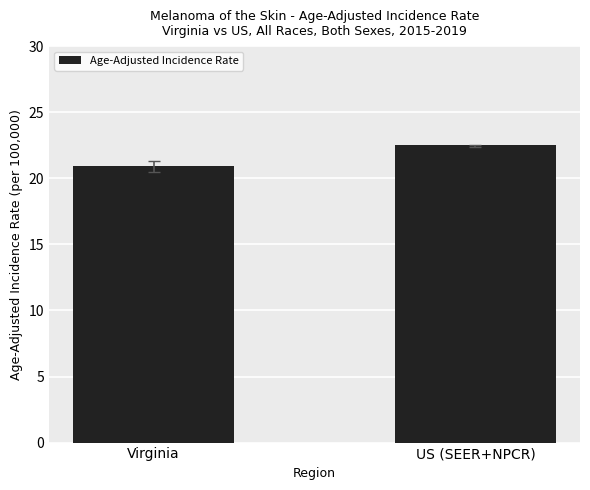

List the labels in order of value, largest first.

US (SEER+NPCR), Virginia